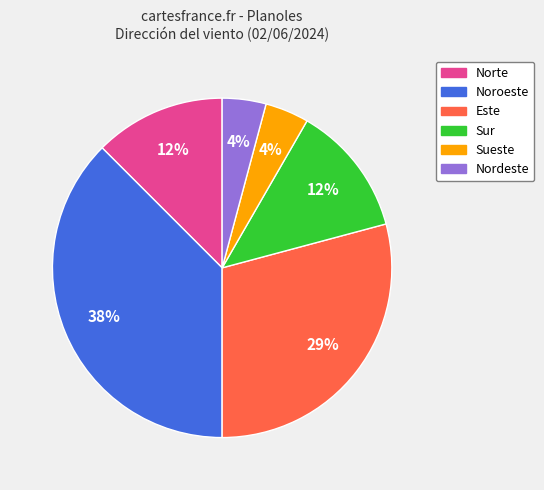

Is it true that Sur is 5% of the pie?

False